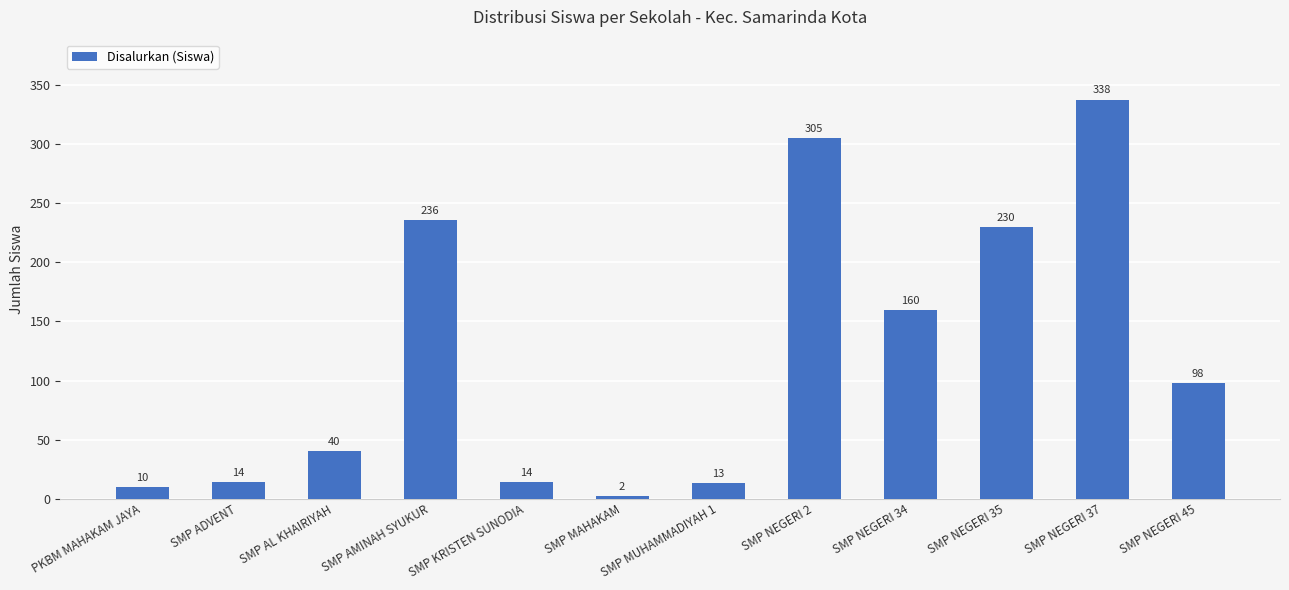

What is the value of the 9th bar from the left?

160